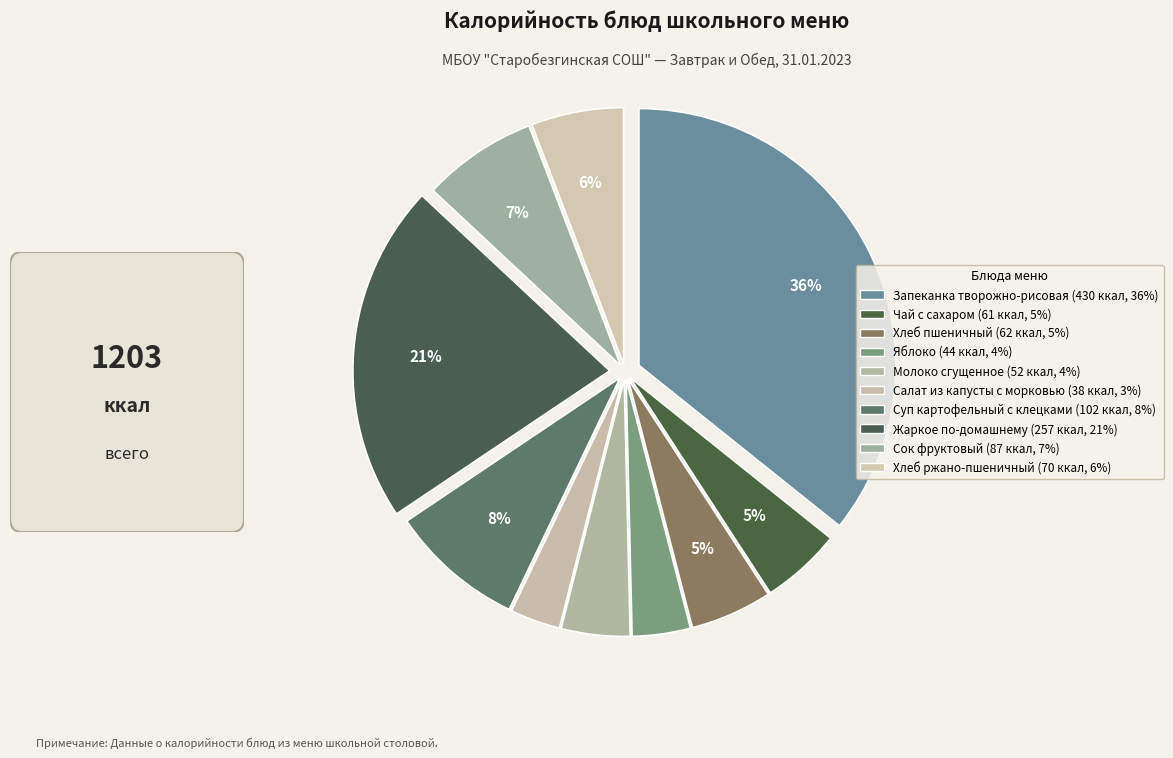

What percentage is the Запеканка творожно-рисовая slice, to the nearest percent?

36%